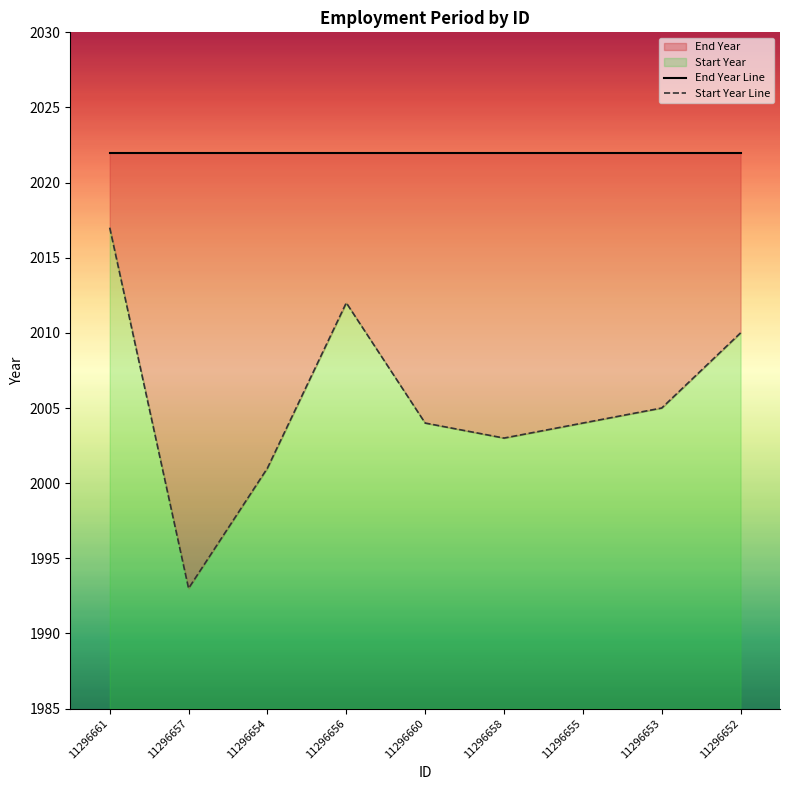

What is the difference between the maximum and minimum values in the Start Year Line series?

24